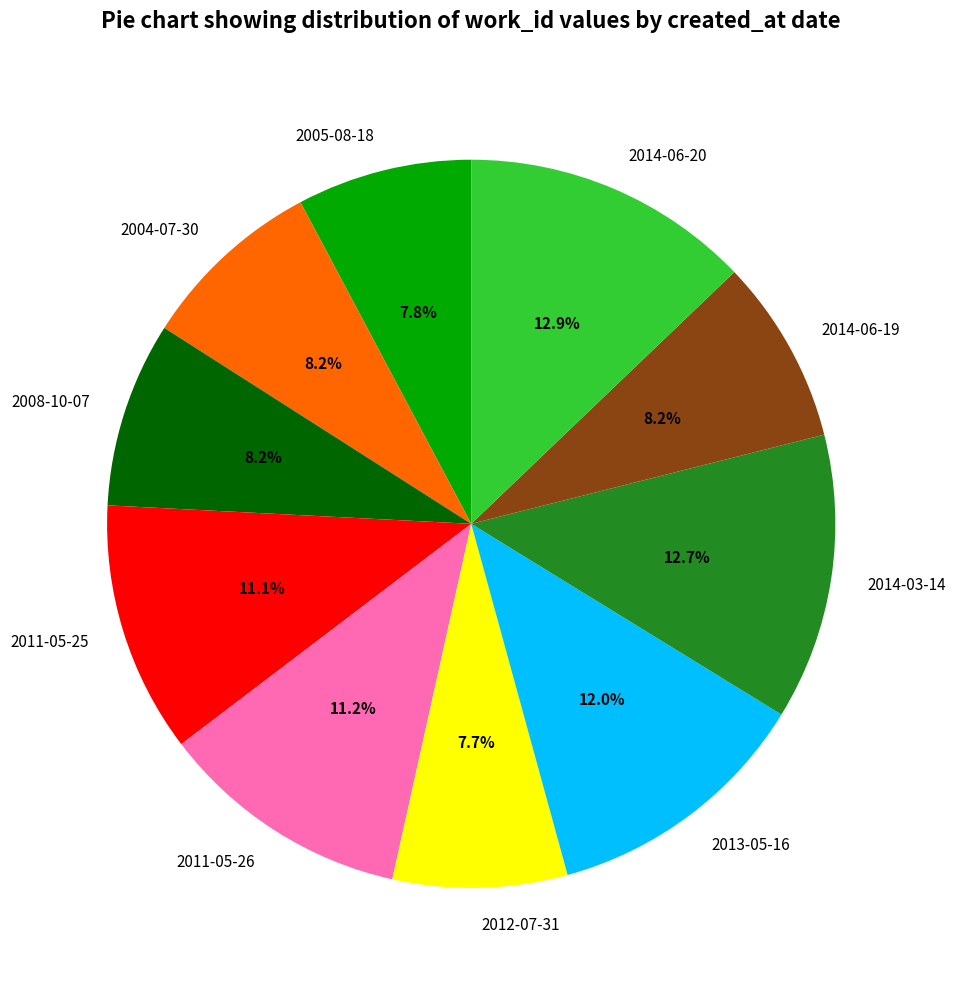

Count the number of slices in the pie.

10